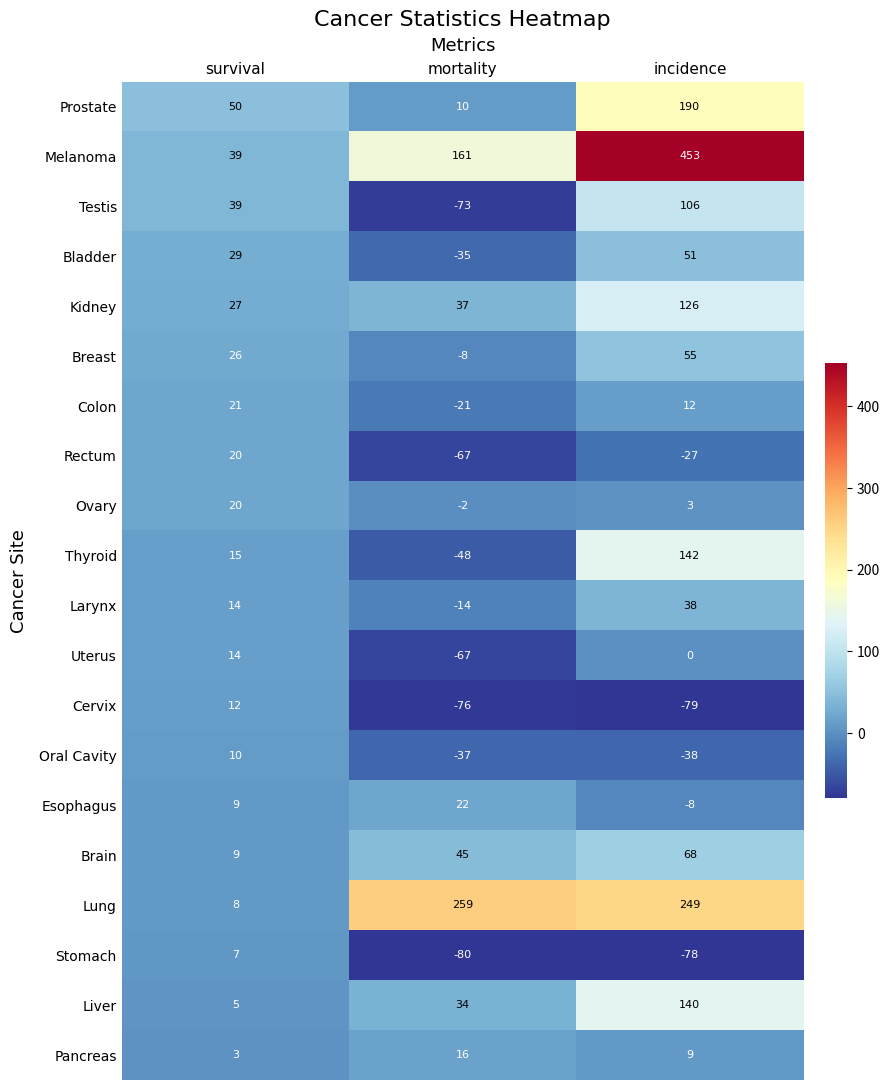

How many values in the Rectum series exceed -27?

1